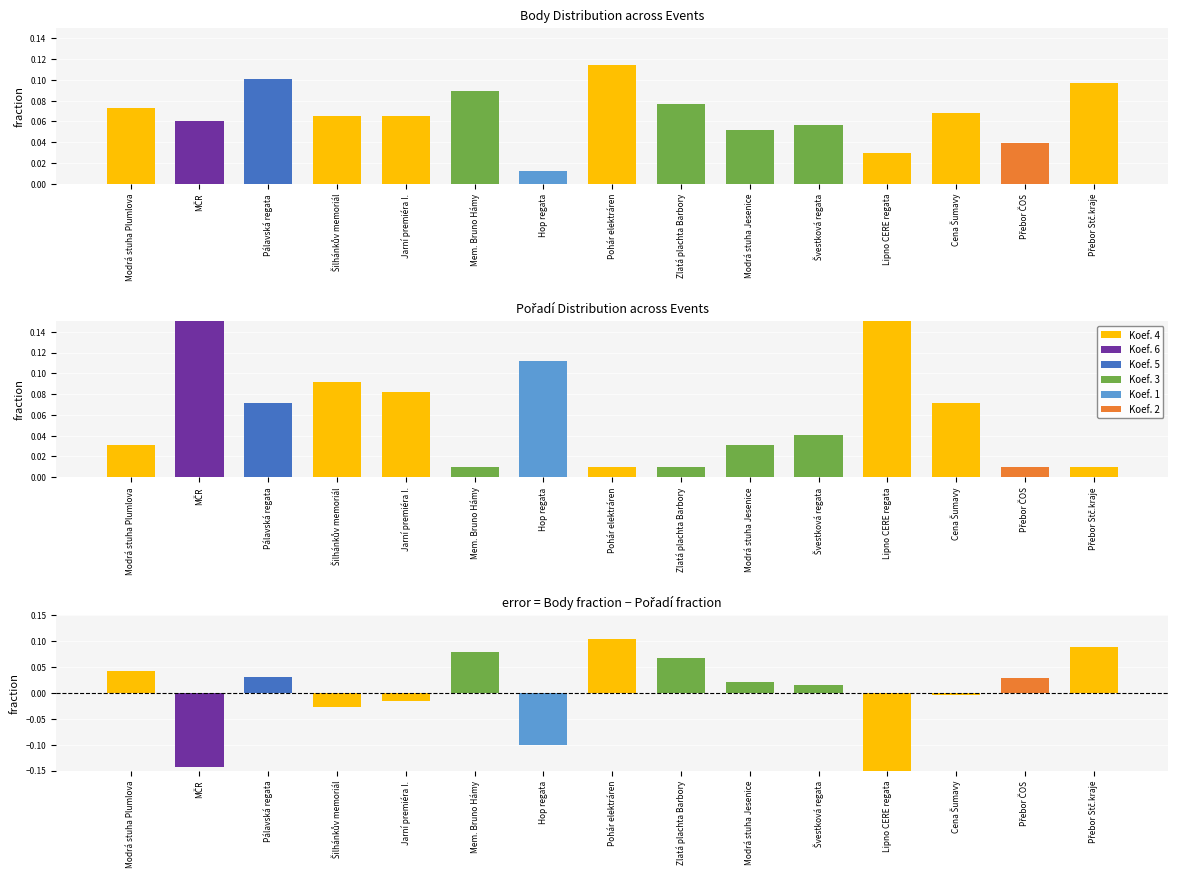

Which category has the lowest value across all series?

Lipno CERE regata